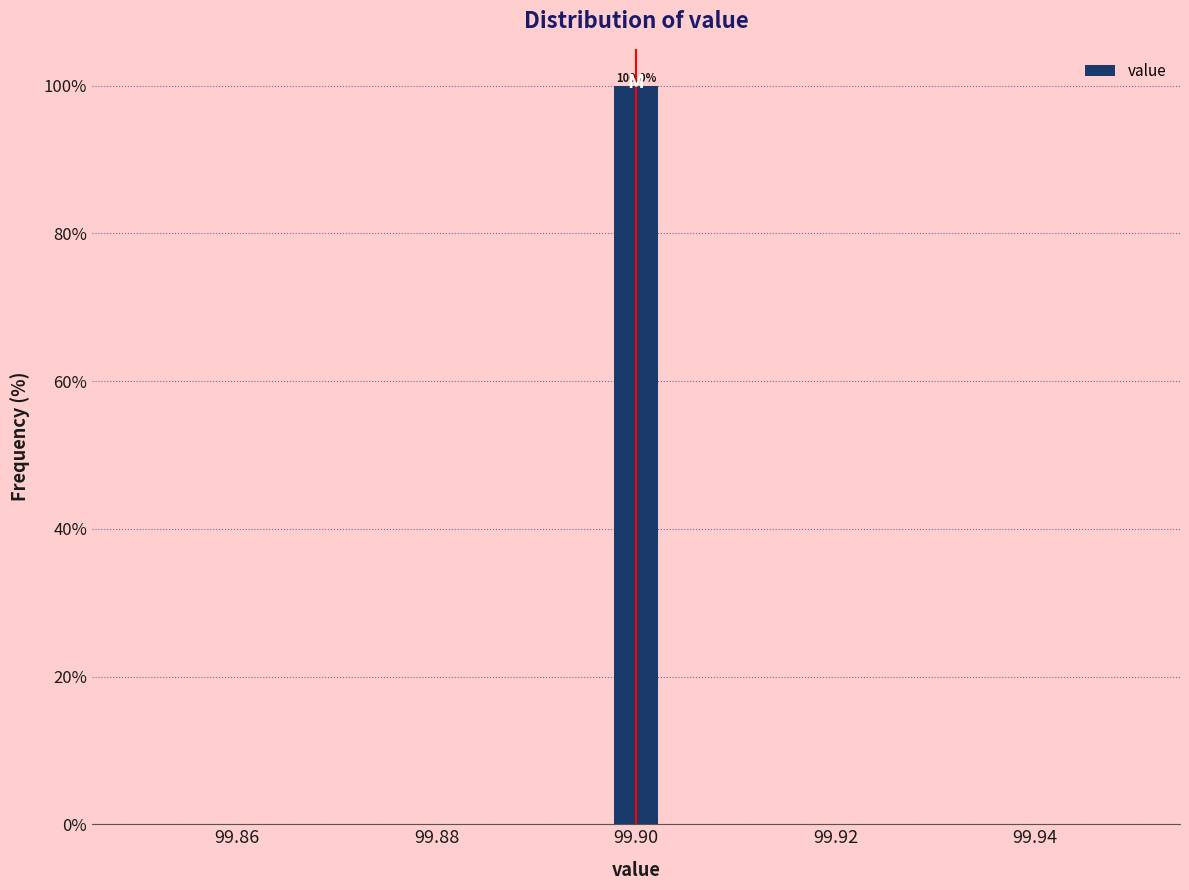

Read against the x-axis, roughly where is the centre of the tallest bar?

99.900